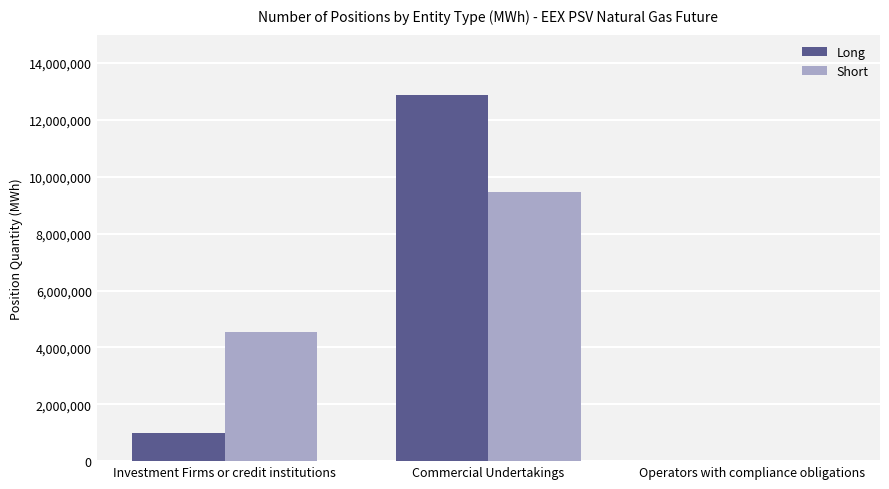

Is it true that Short equals 3437179 at Operators with compliance obligations?

False